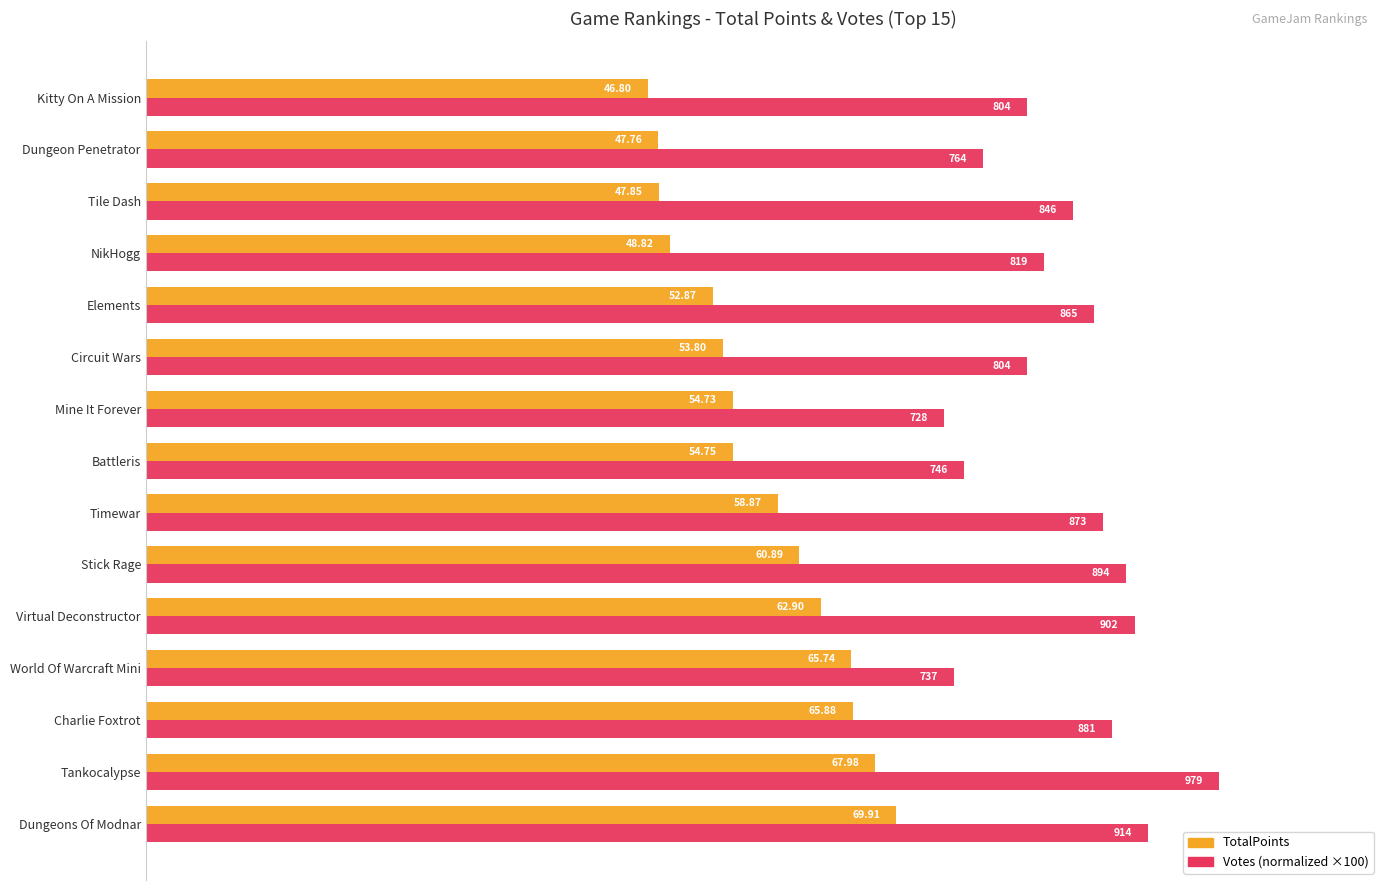

At which category is the sum across all series the highest?

Tankocalypse